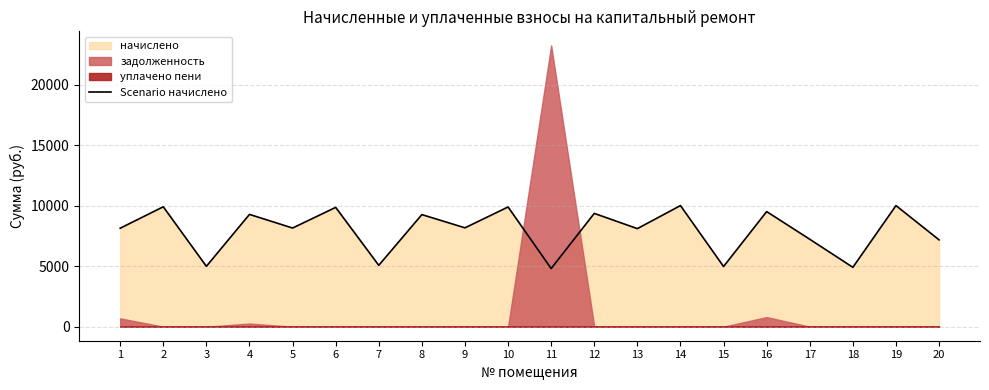

Read the value at 7.

5067.4